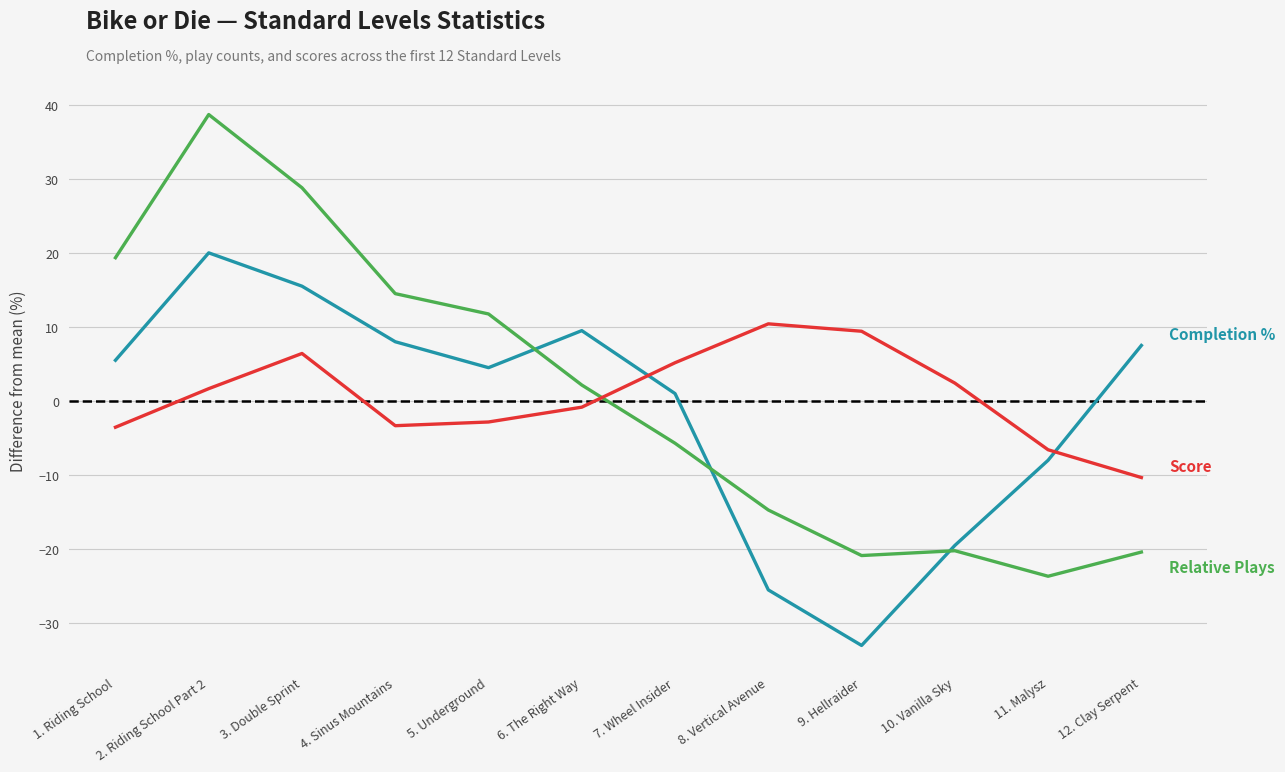

What is the spread (max minus min) of values at 4. Sinus Mountains?

17.8